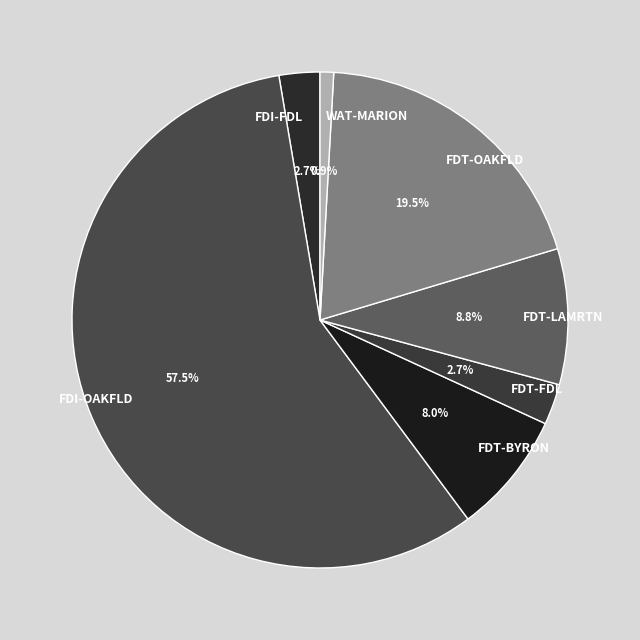

Which slice is the largest?

FDI-OAKFLD